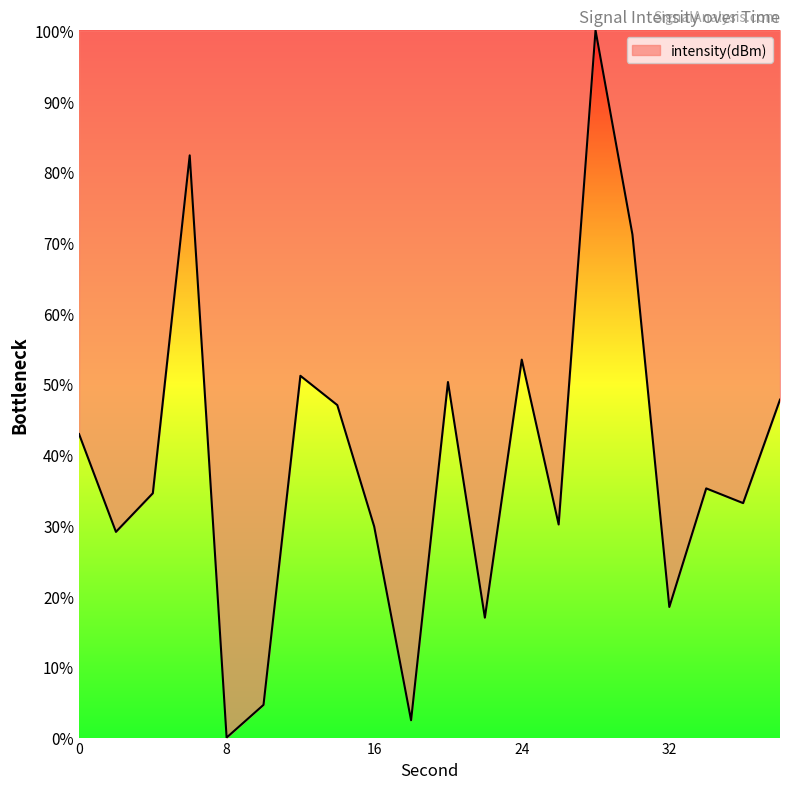

What is the maximum value shown in the chart?

100.0